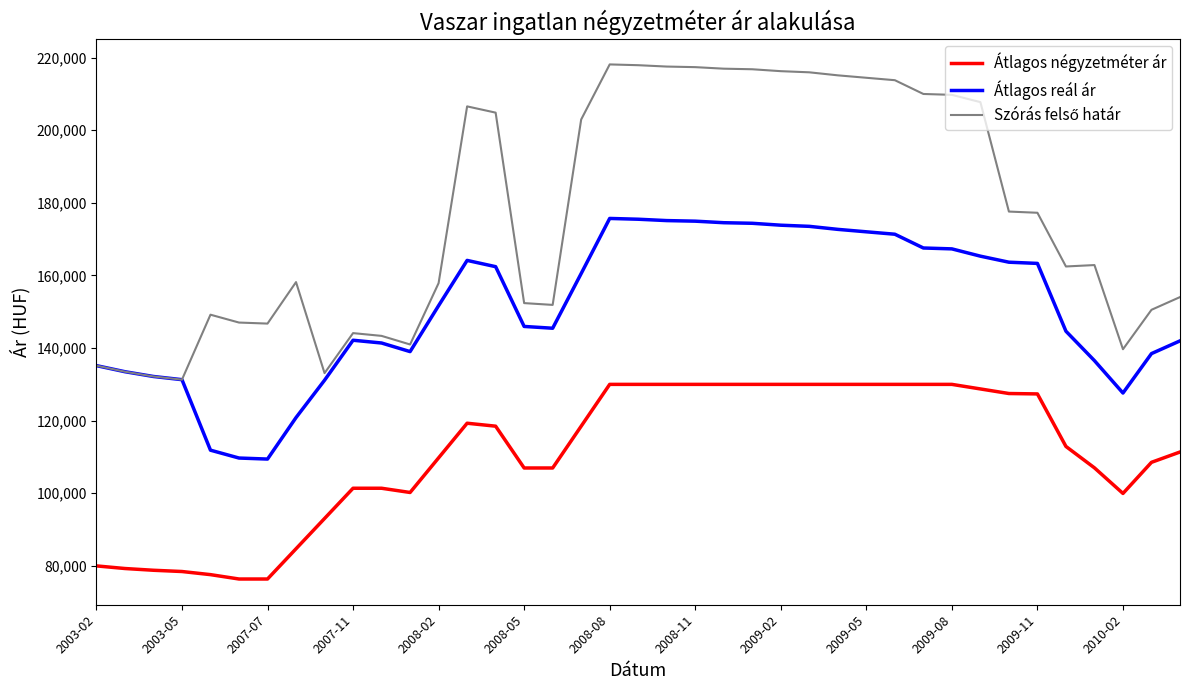

True or false: Átlagos reál ár and Átlagos négyzetméter ár intersect in this chart.

False